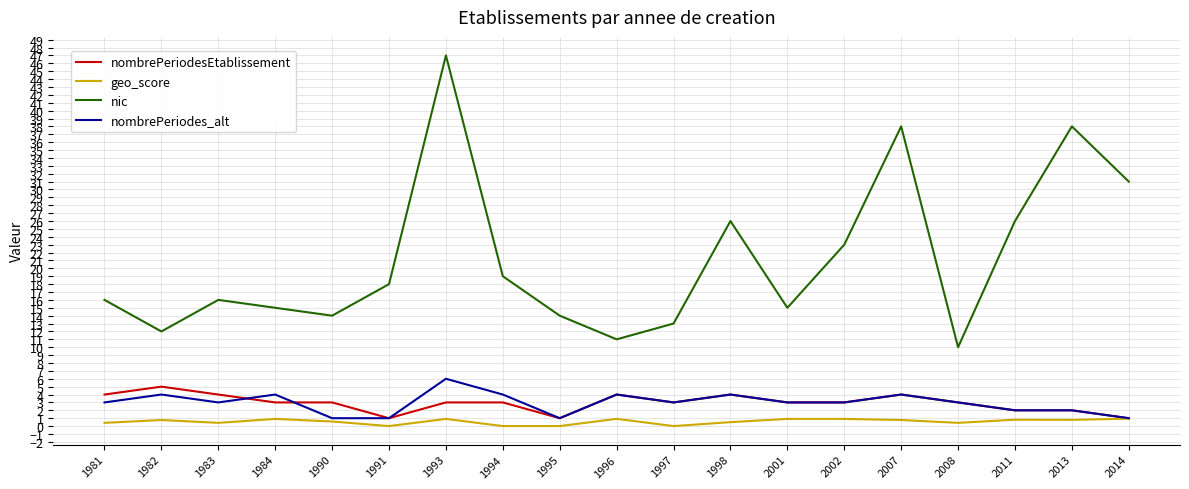

True or false: nic and nombrePeriodes_alt intersect in this chart.

False